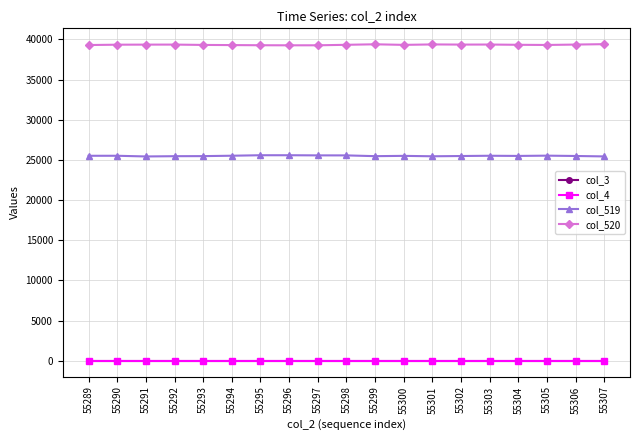

Rank the series by their maximum value, from highest to lowest.

col_520, col_519, col_3, col_4